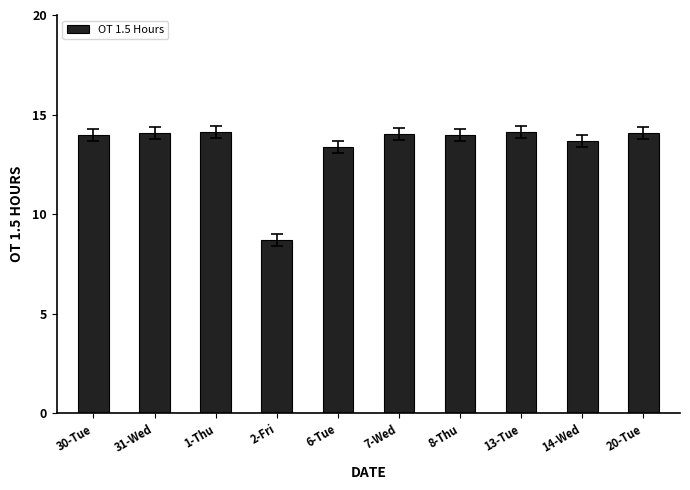

At which category does the chart reach its minimum across all series?

2-Fri